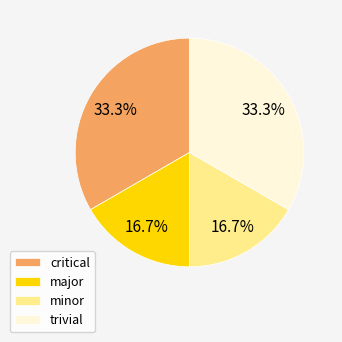

What portion of the pie excludes critical?

66.7%